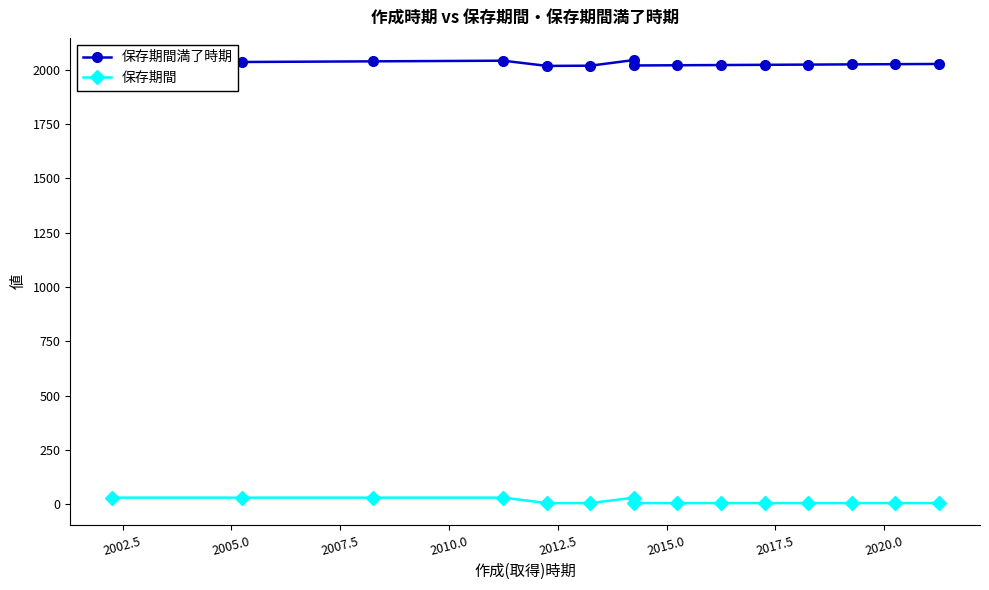

How many lines are shown in the chart?

2